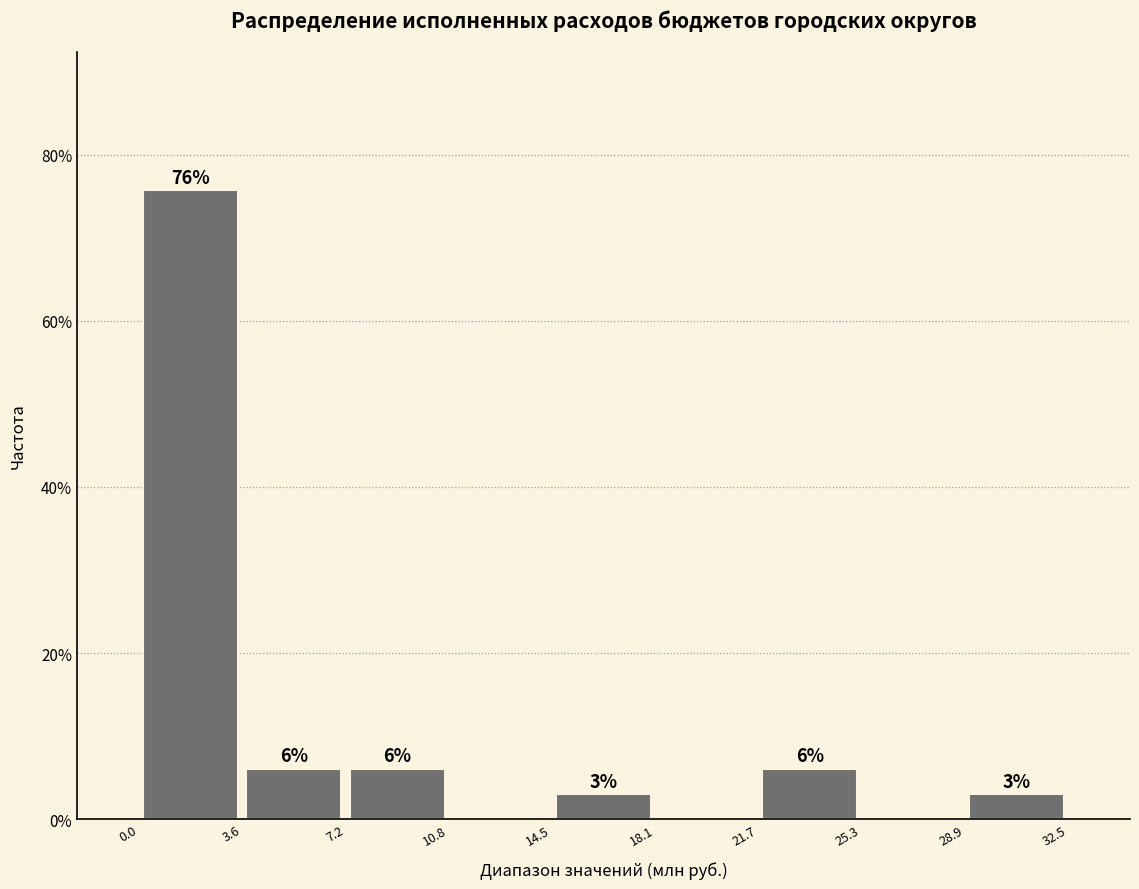

Over which range of the x-axis is the bar tallest?

0.0 to 3.6